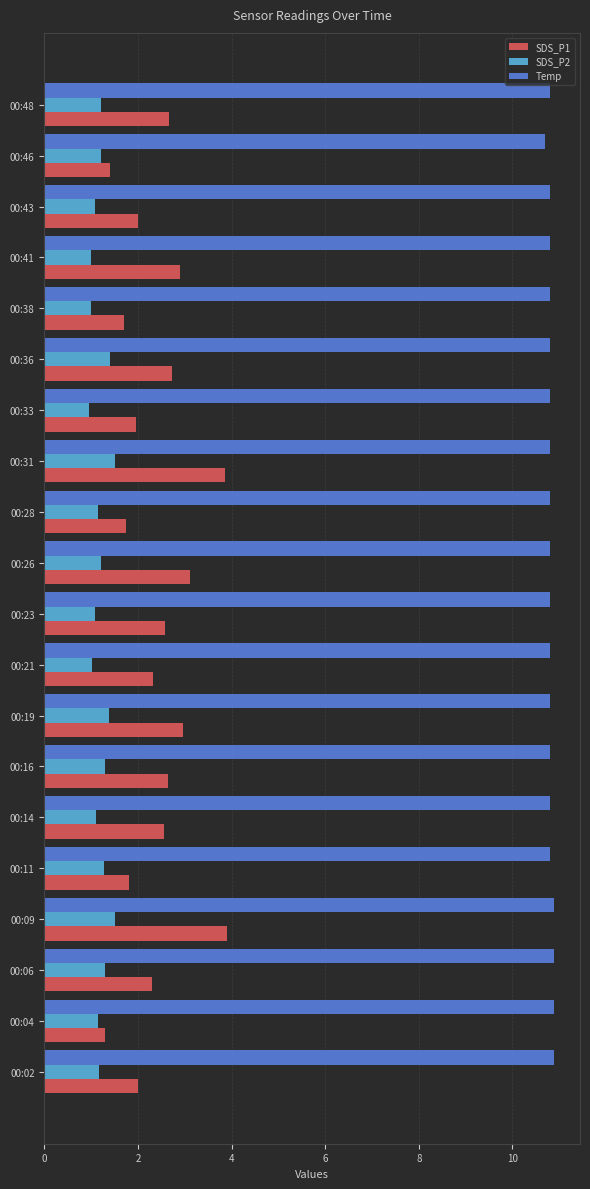

What is the total value across all series at 00:23?

14.5